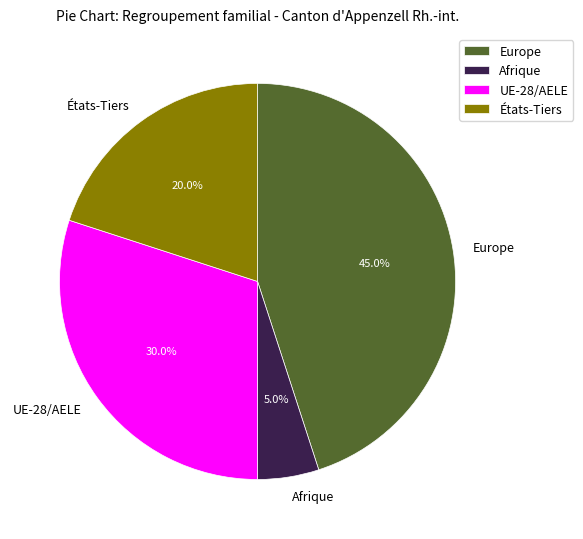

To the nearest percent, what percentage of the pie is Europe?

45%